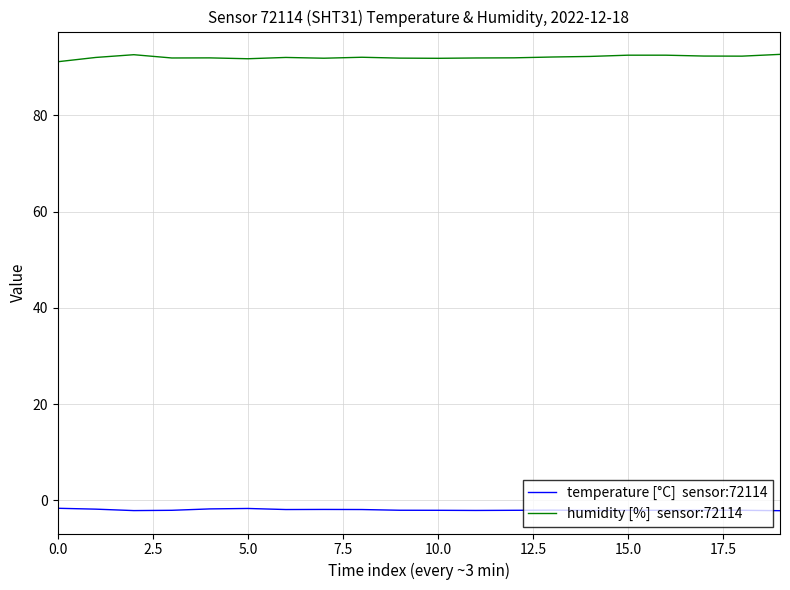

What is the maximum value shown in the chart?

92.7